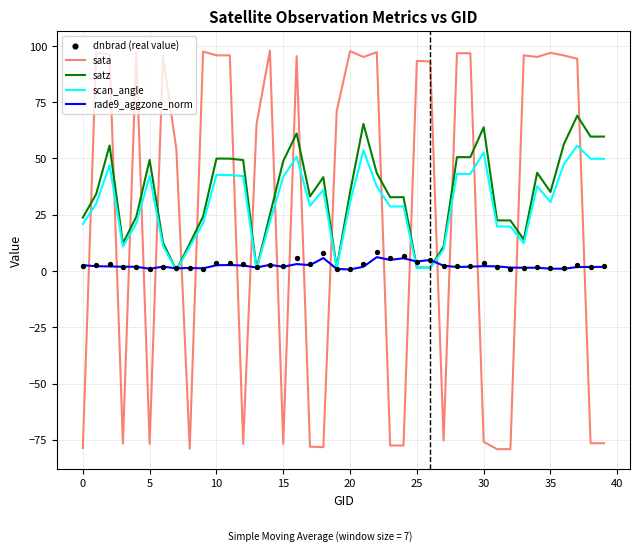

Which series contains the highest Y value?

sata